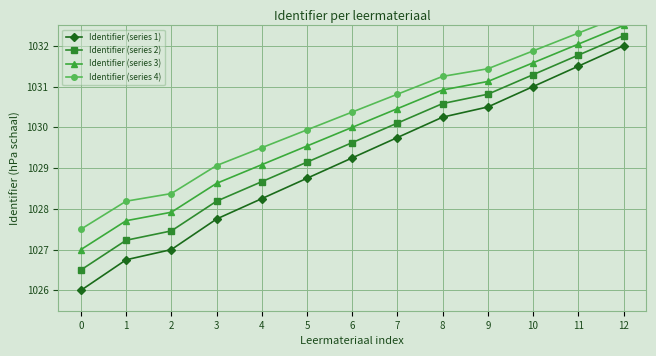

What is the difference between the highest and lowest values at 6?

1.1